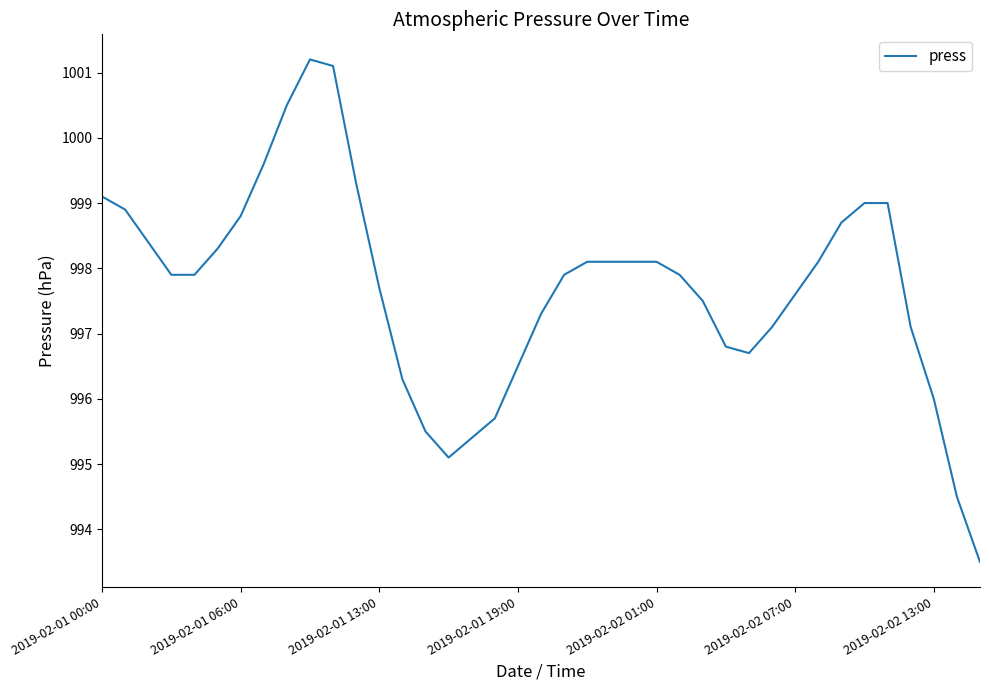

What is the minimum value shown in the chart?

993.5